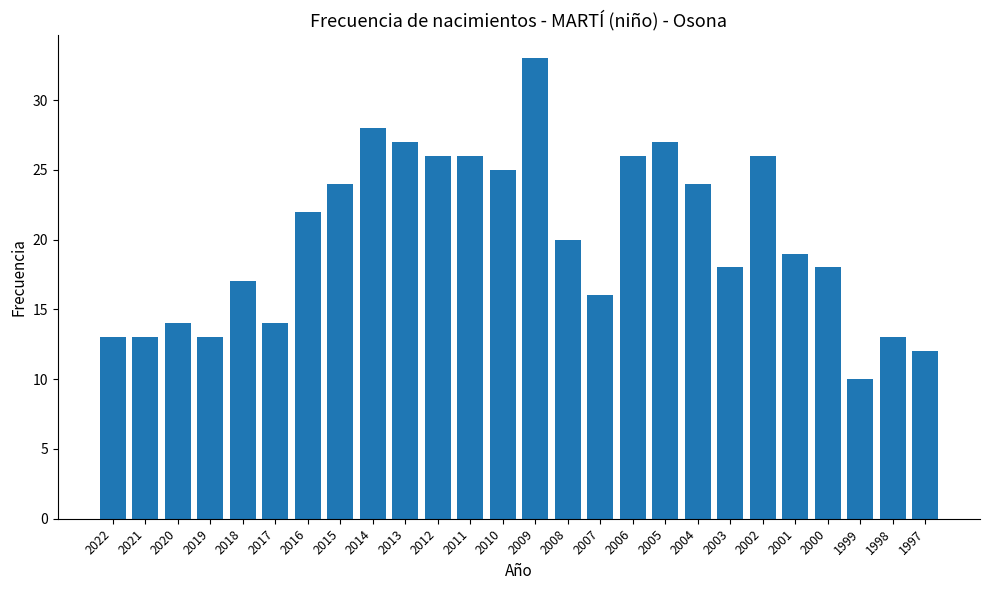

At which label does the data first exceed 20?

2016